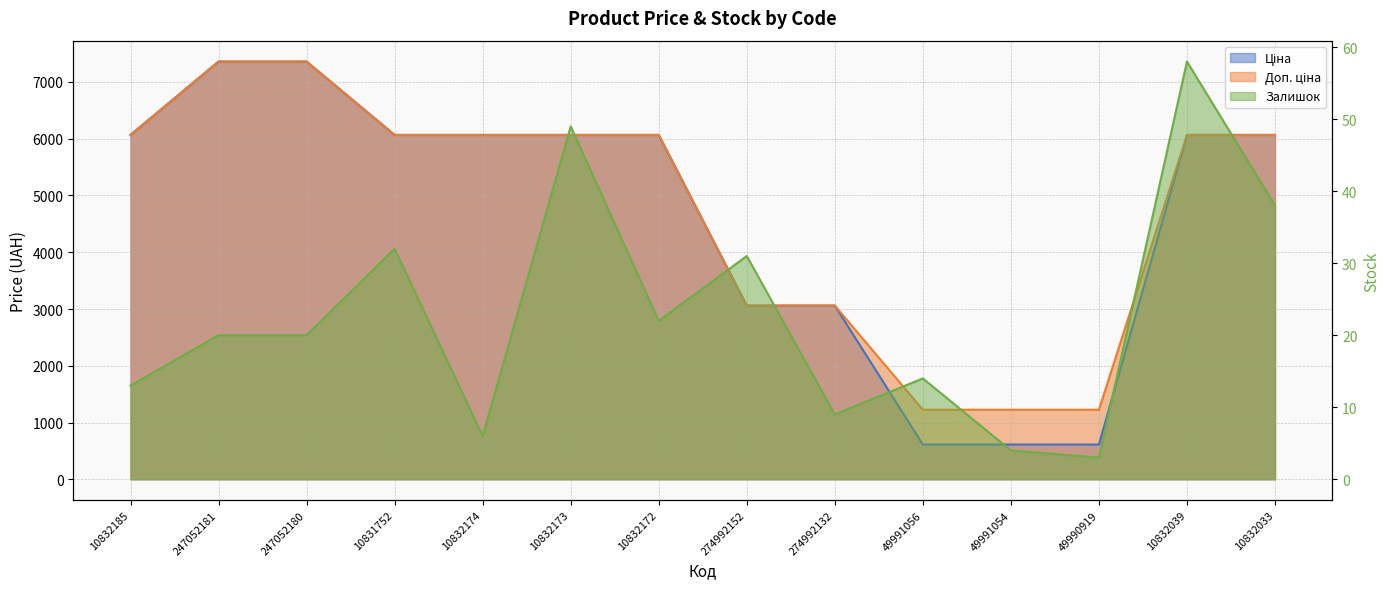

What value does the Доп. ціна series have at 10832039?

6067.2